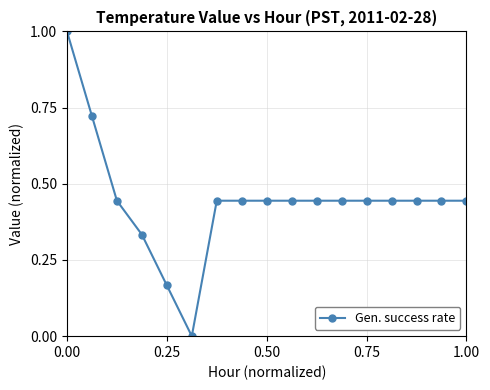

What is the difference between the second highest and second lowest values?

0.6